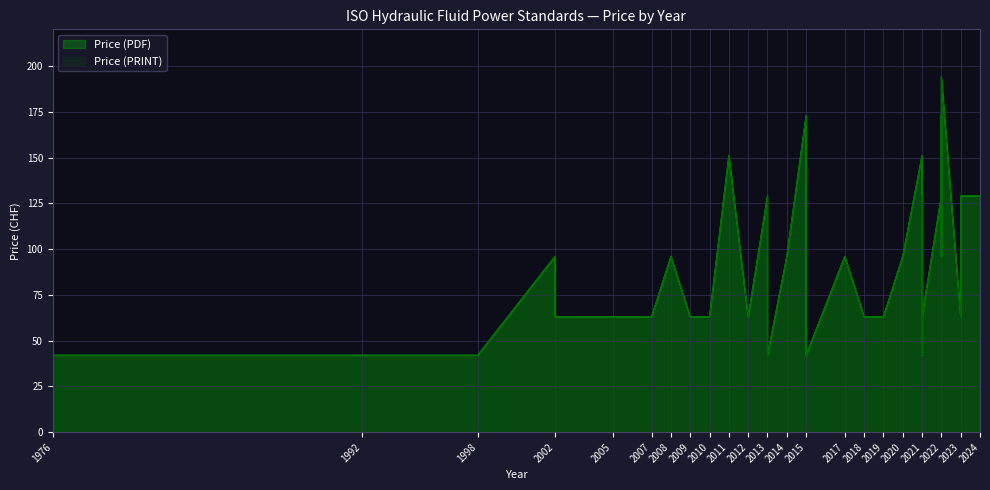

True or false: Price (PDF) and Price (PRINT) cross at least once.

False